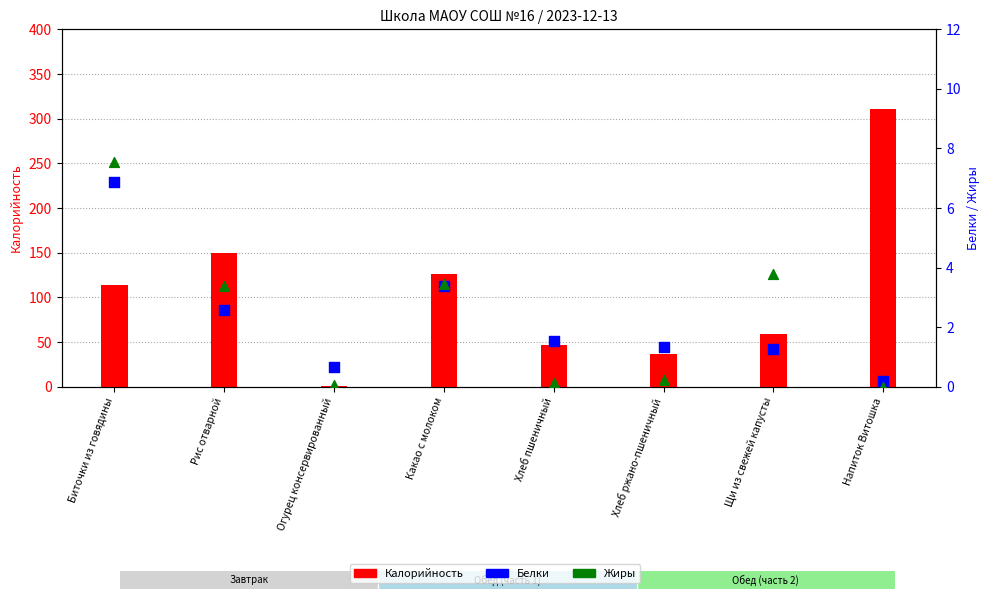

Which series contains the highest Y value?

Калорийность